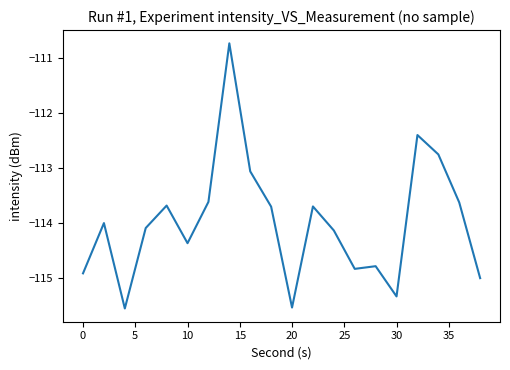

What is the greatest value displayed?

-110.7